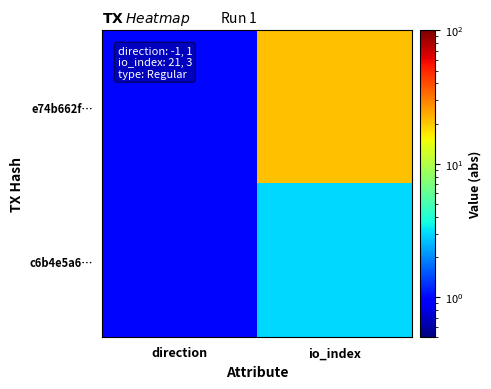

At how many categories does at least one series exceed 13?

1